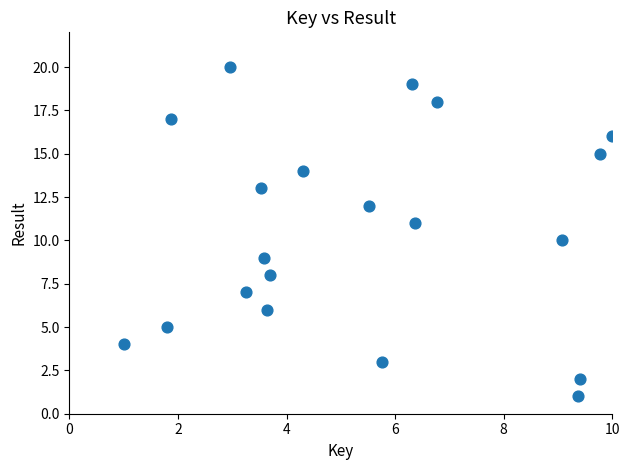

Count the number of points in this scatter plot.

20